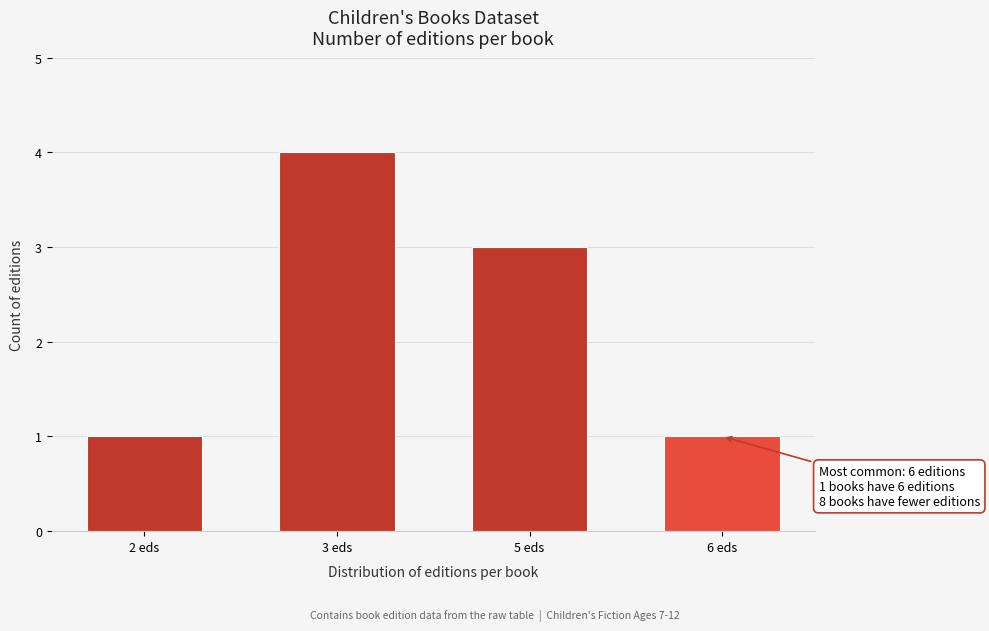

Reading left to right, what are all the values shown in this chart?

1	4	3	1